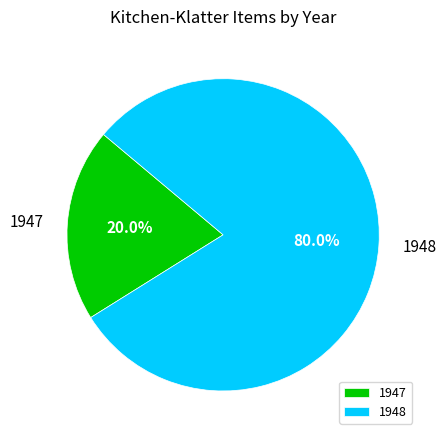

Approximately how many times larger is the value at 1948 compared to 1947?

4.0